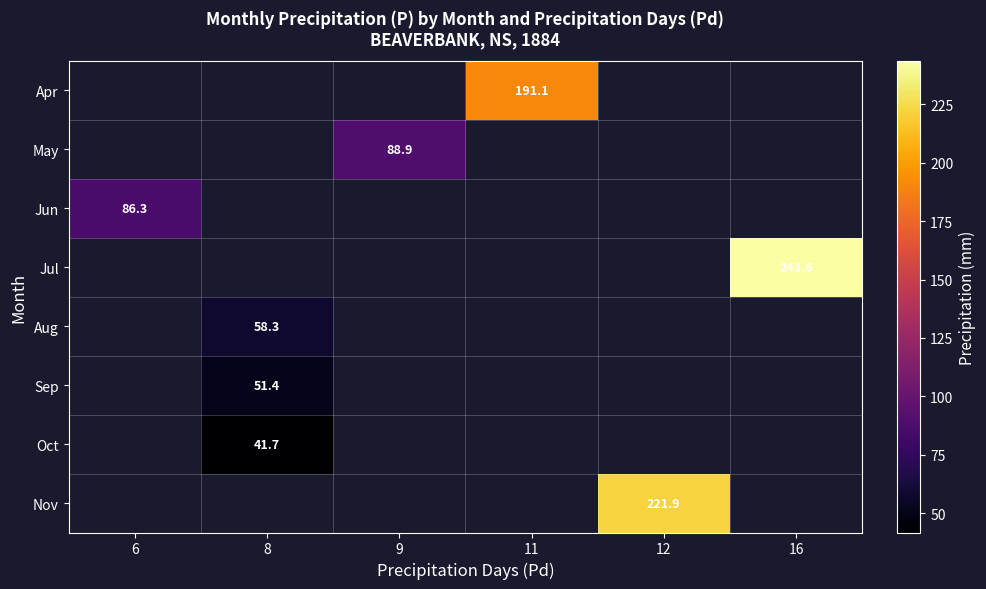

Is it true that Jun equals 144.3 at 6?

False